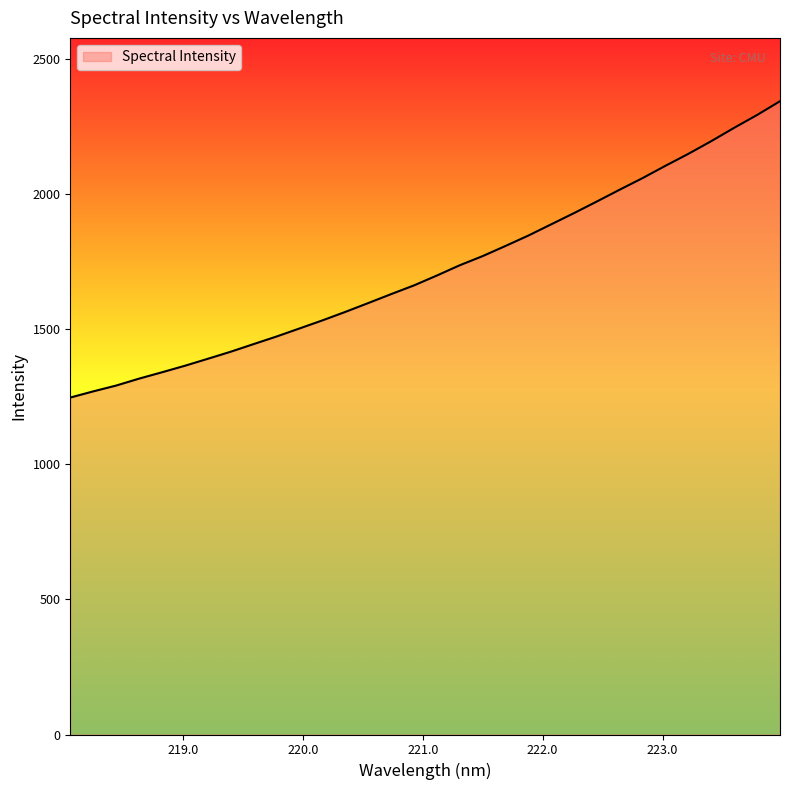

What is the maximum value shown in the chart?

2344.0